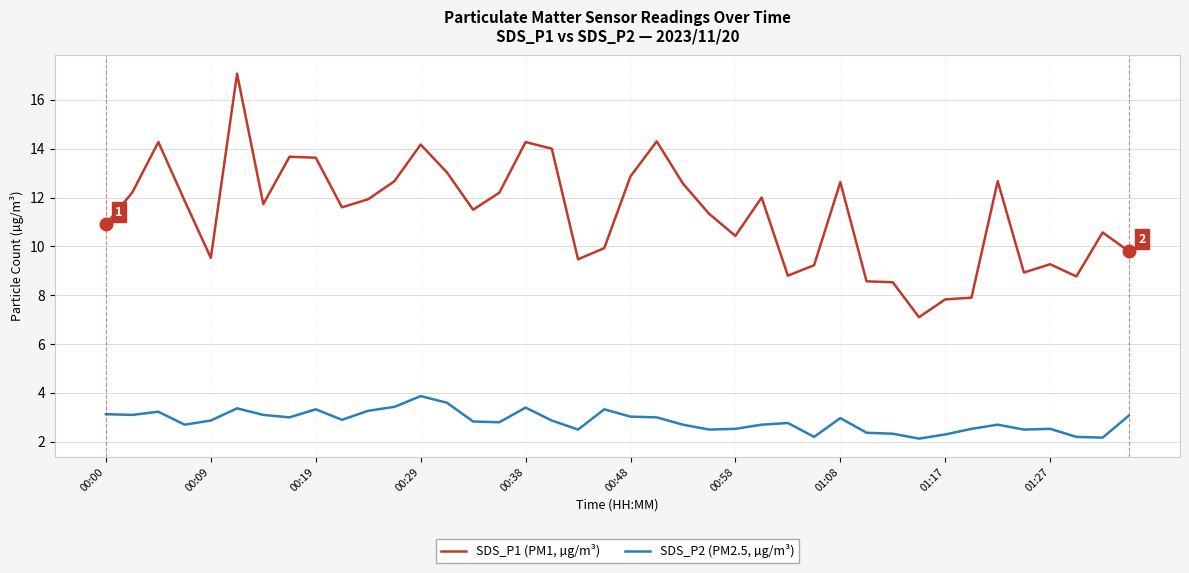

Rank the series by their average value, from lowest to highest.

SDS_P2 (PM2.5, µg/m³), SDS_P1 (PM1, µg/m³)